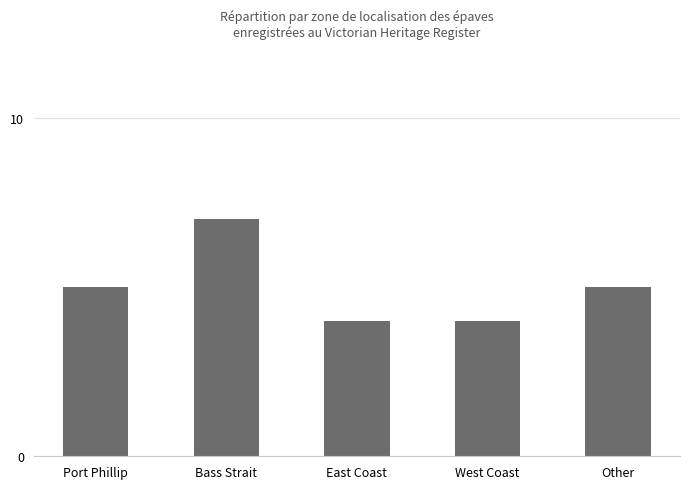

What is the label of the 1st bar from the right?

Other